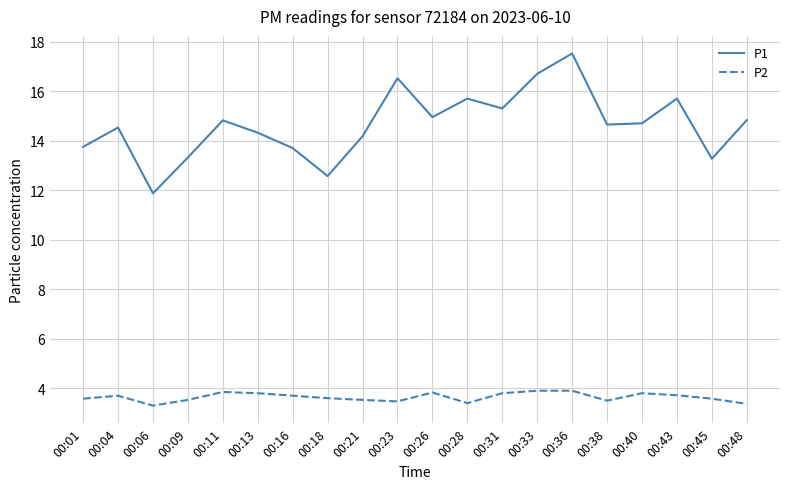

Does the chart display data point markers on the line(s)?

No